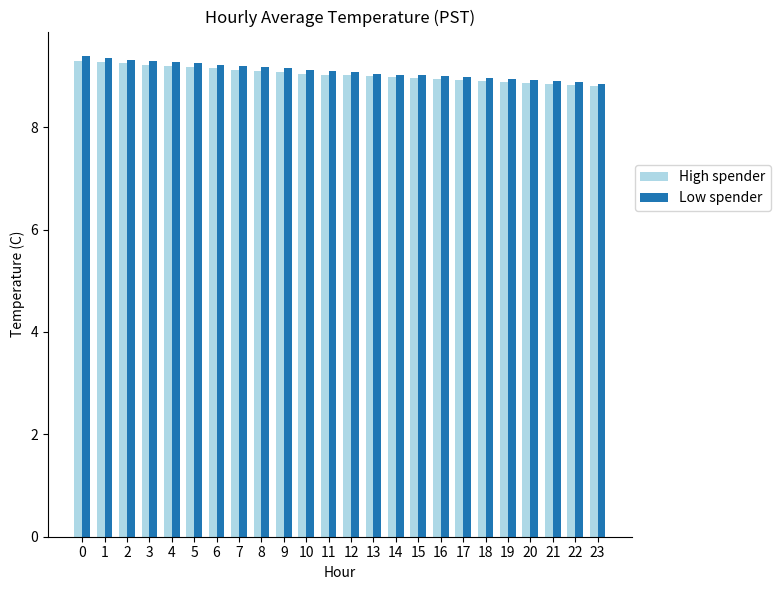

Is the value of Low spender at 4 greater than the value of High spender at 21?

Yes